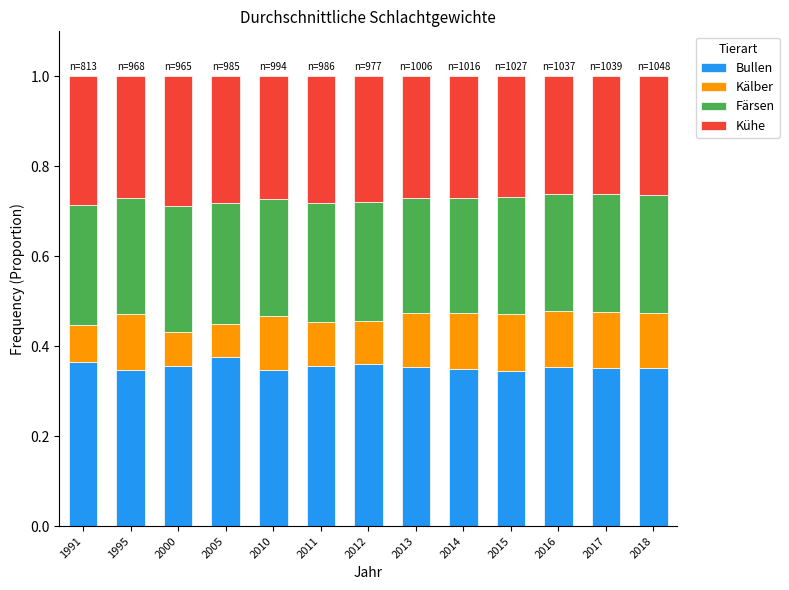

What is the sum of the Bullen values at 2018 and 2010?

0.7